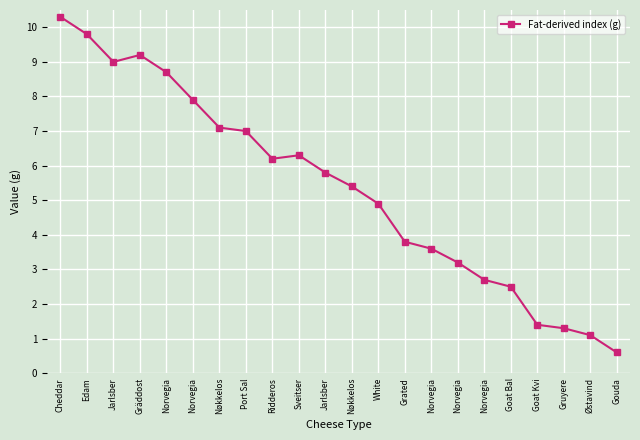

What is the ratio of the value at Goat Kvi to the value at Cheddar?

0.1